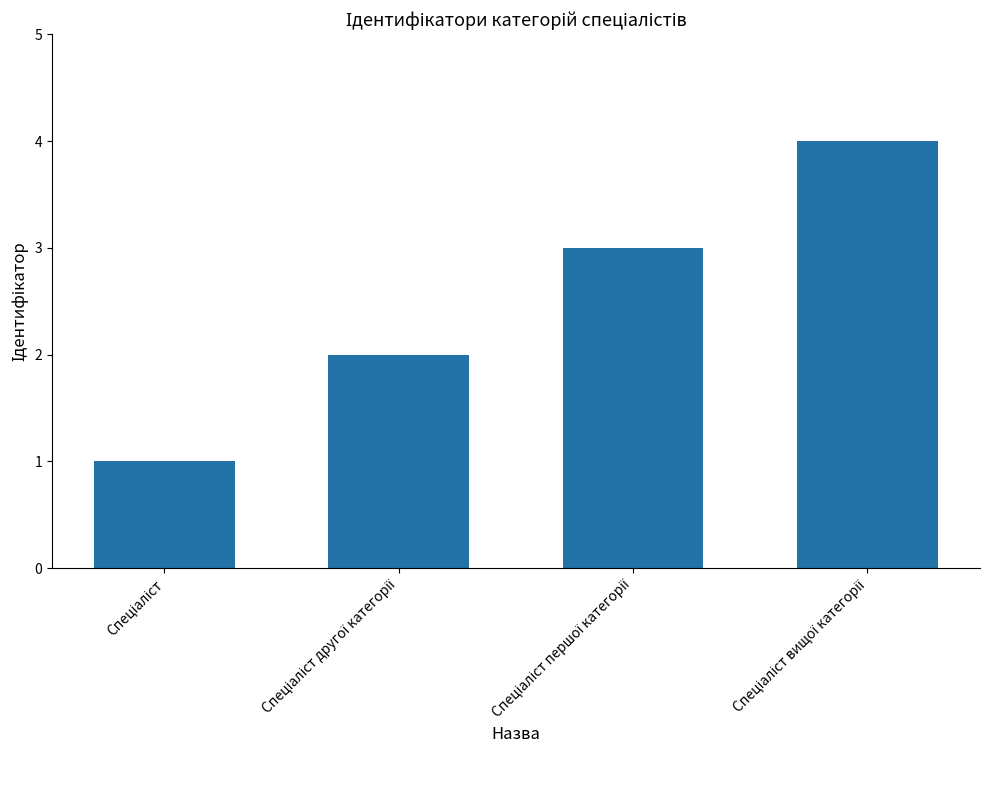

What is the sum of all values?

10